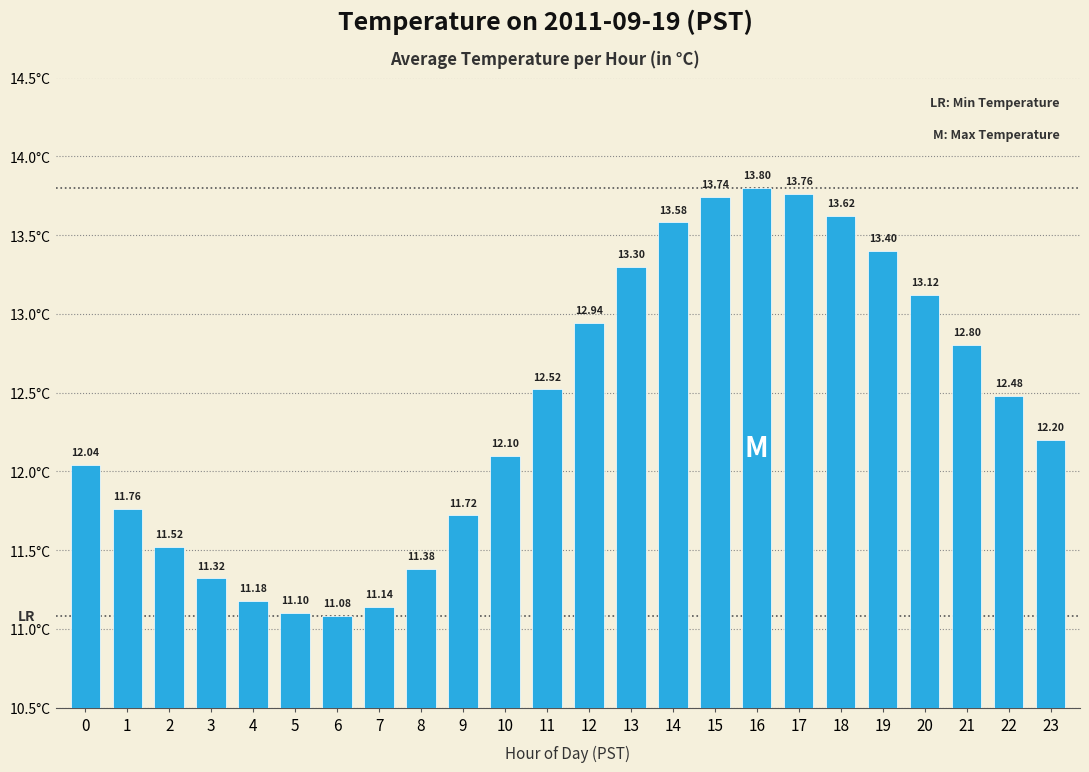

Is it true that the value at 21 is 12.8?

True